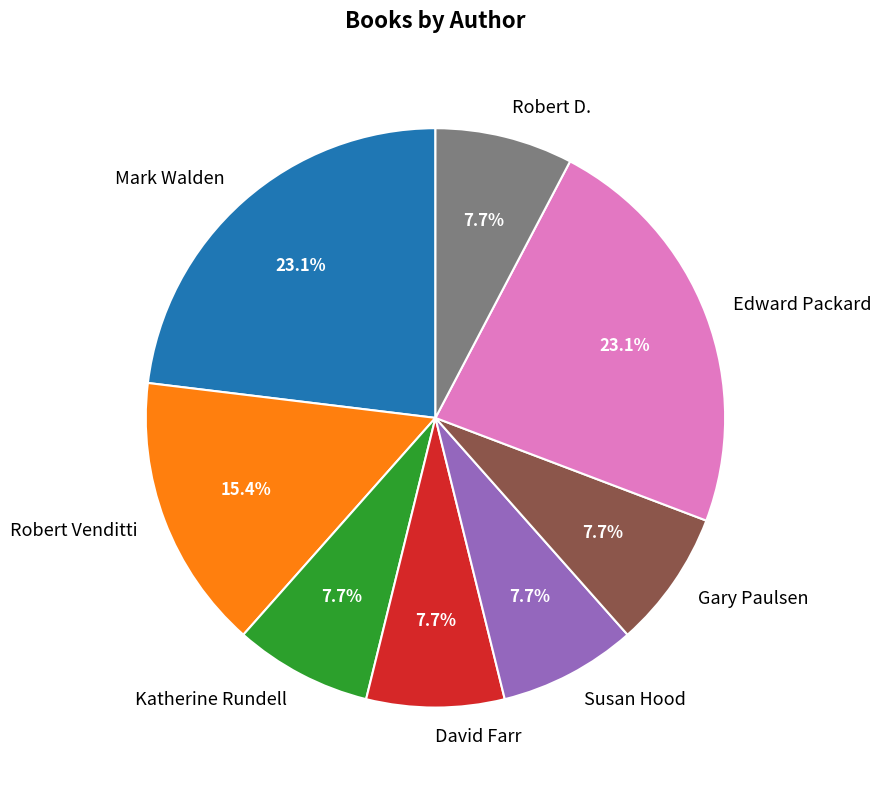

Does any single category account for the majority?

No